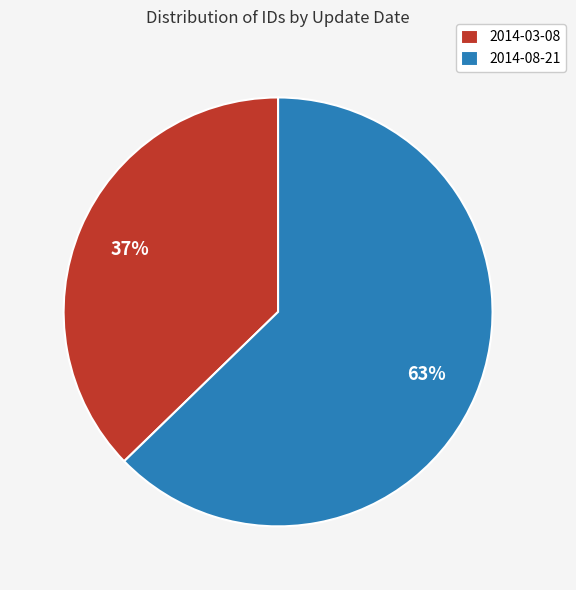

To the nearest percent, what portion does 2014-08-21 represent?

63%